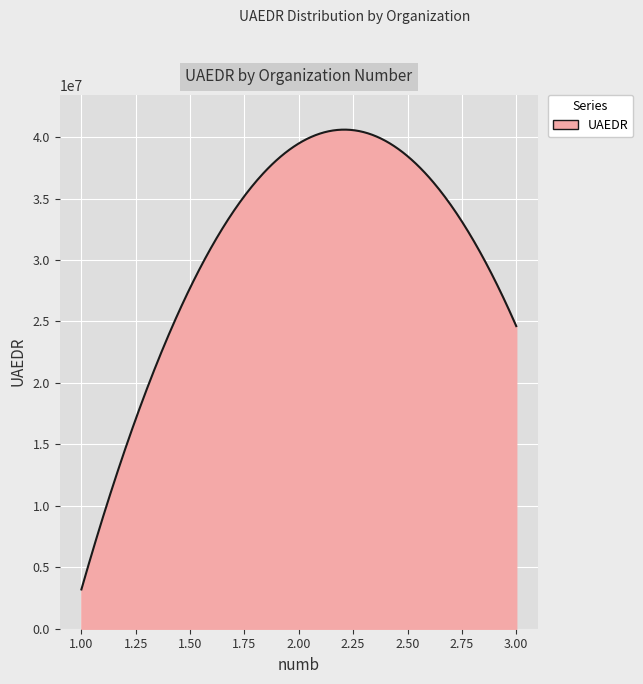

What is the greatest value displayed?

40605194.5